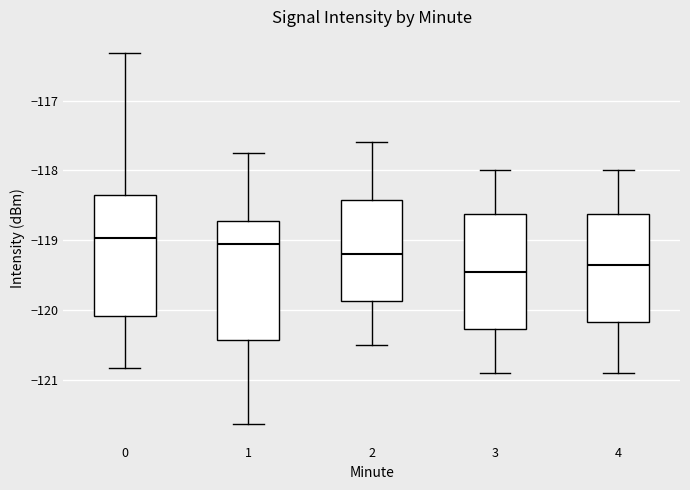

Where is the lower edge of the box at x = 3 on the y-axis? The values are not printed on the chart, so give them approximately, as read against the axis.

-120.3